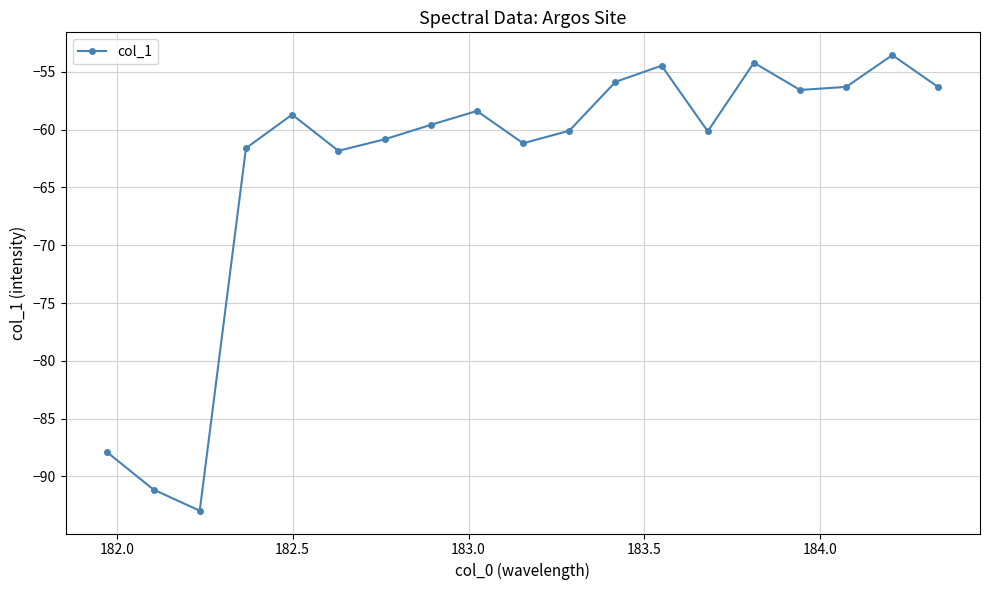

What is the difference between the second highest and minimum values?

38.7